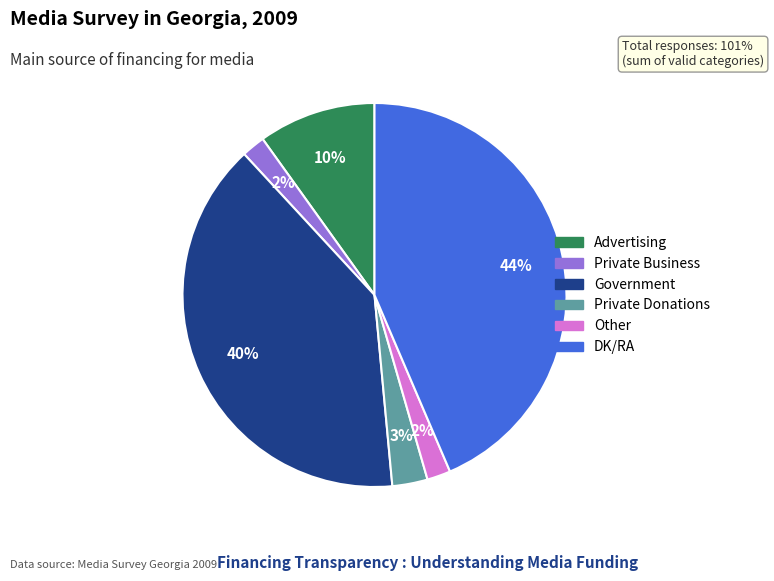

Does any single category account for the majority?

No